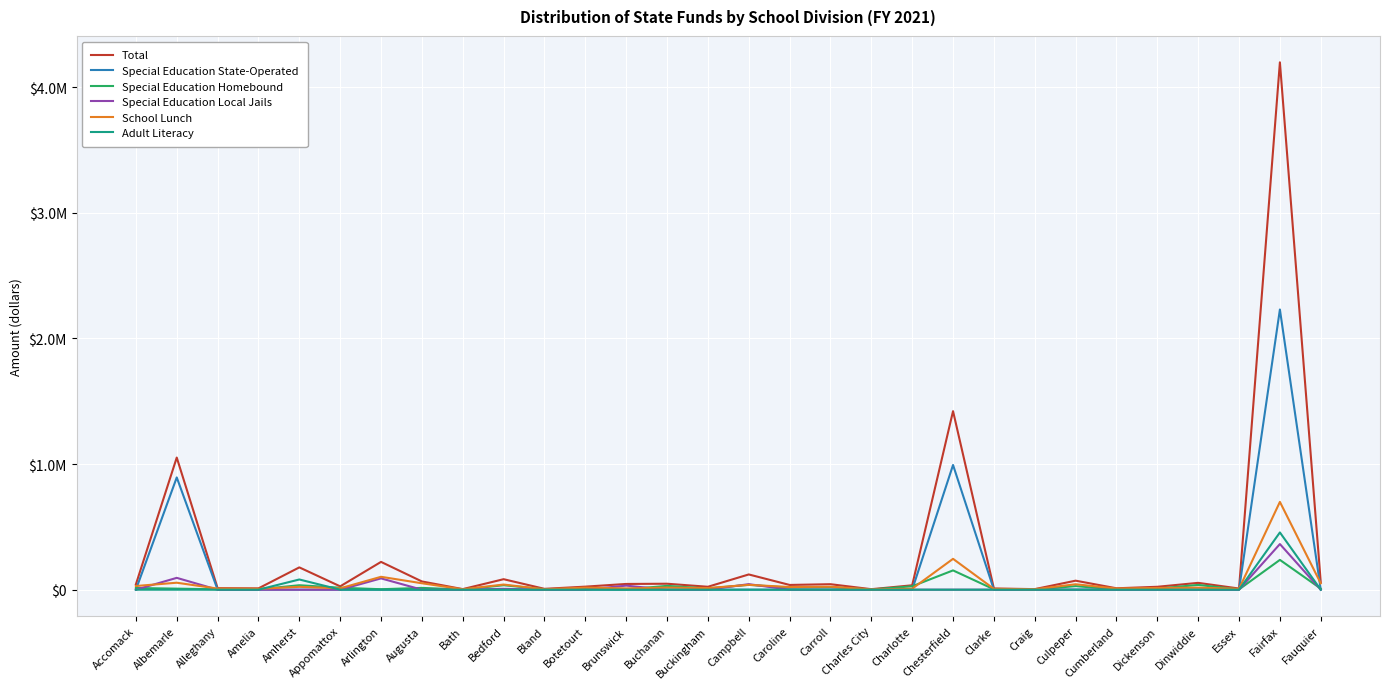

What is the approximate value of School Lunch at Bedford?

41019.5